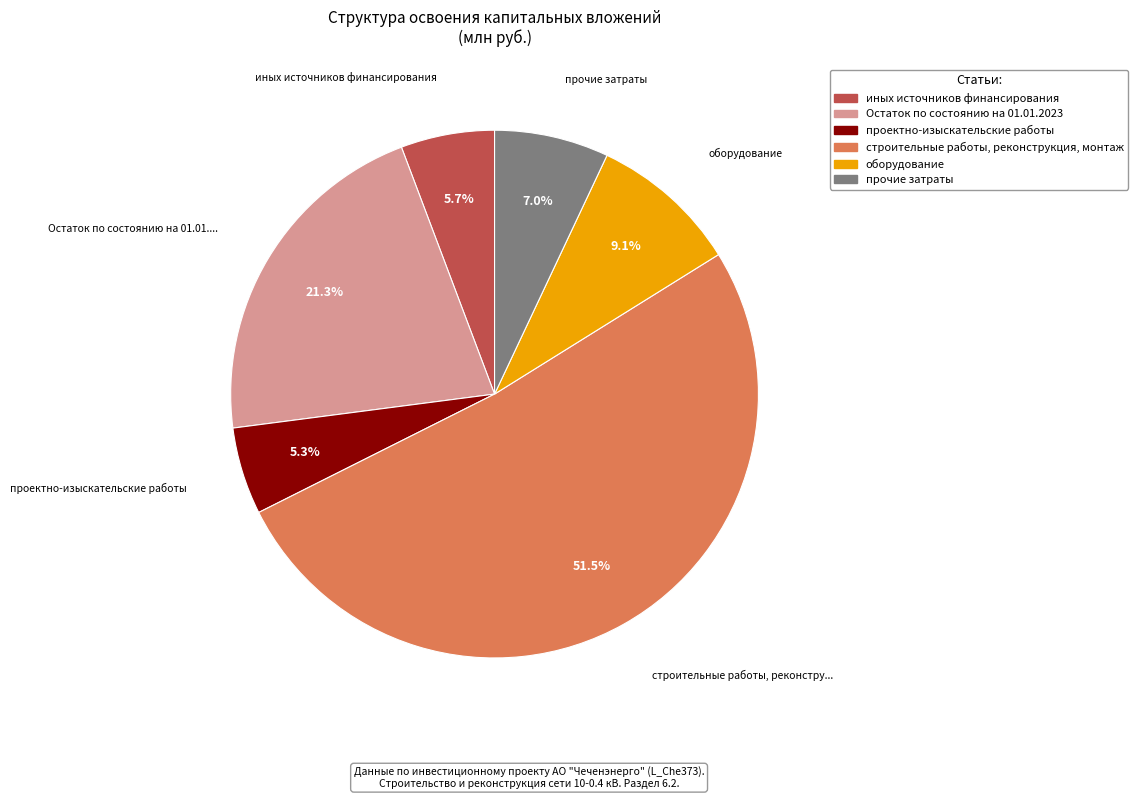

Between проектно-изыскательские работы and оборудование, which is larger?

оборудование